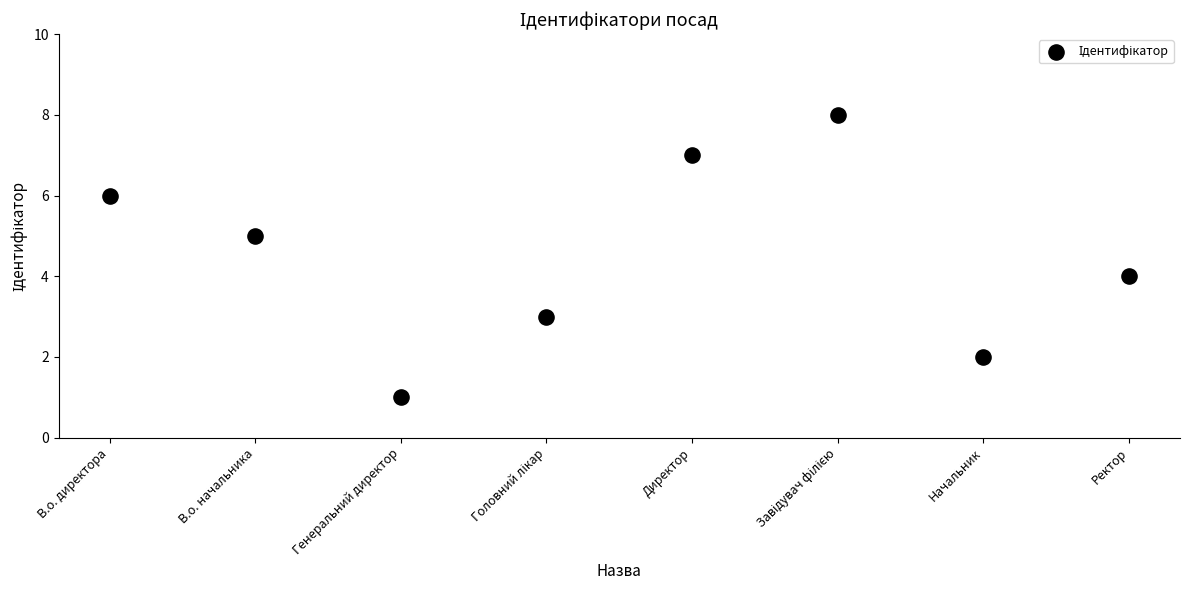

What is the range of Y values (max minus min)?

7